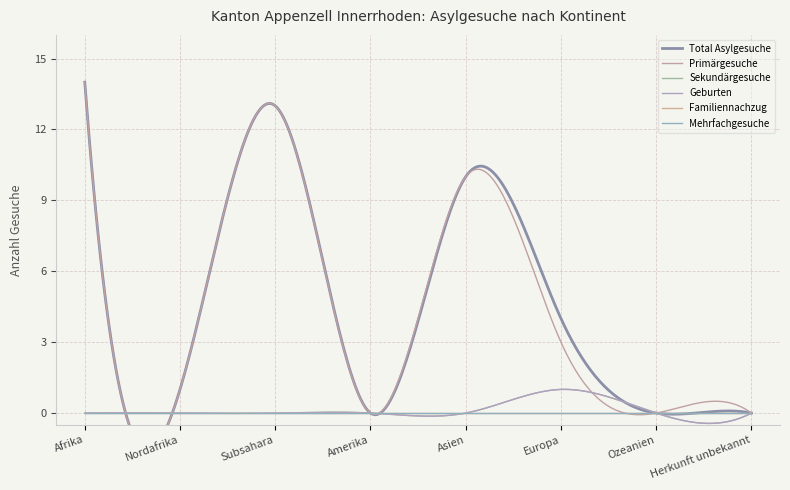

List the series in order of their peak value, highest first.

Total Asylgesuche, Primärgesuche, Sekundärgesuche, Geburten, Familiennachzug, Mehrfachgesuche